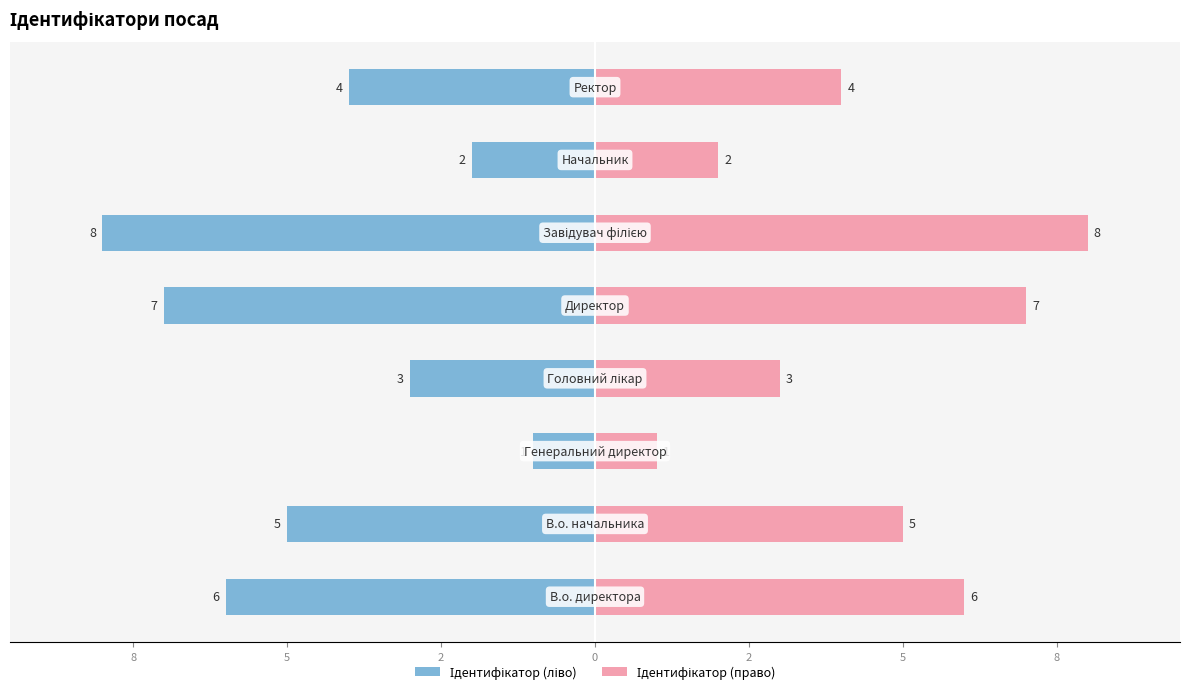

What is the difference between the maximum and second lowest values in the Ідентифікатор (ліво) series?

6